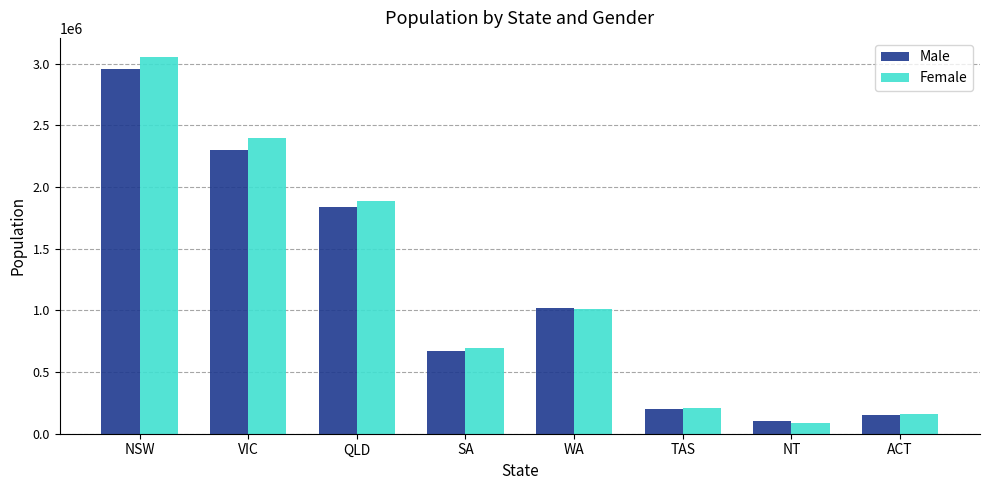

Reading left to right, transcribe all the data shown in this chart.

Male: NSW=2954432	VIC=2302630	QLD=1839472	SA=671977	WA=1023271	TAS=204060	NT=99496	ACT=152318
Female: NSW=3056779	VIC=2397227	QLD=1885015	SA=695641	WA=1009894	TAS=209296	NT=86995	ACT=156811